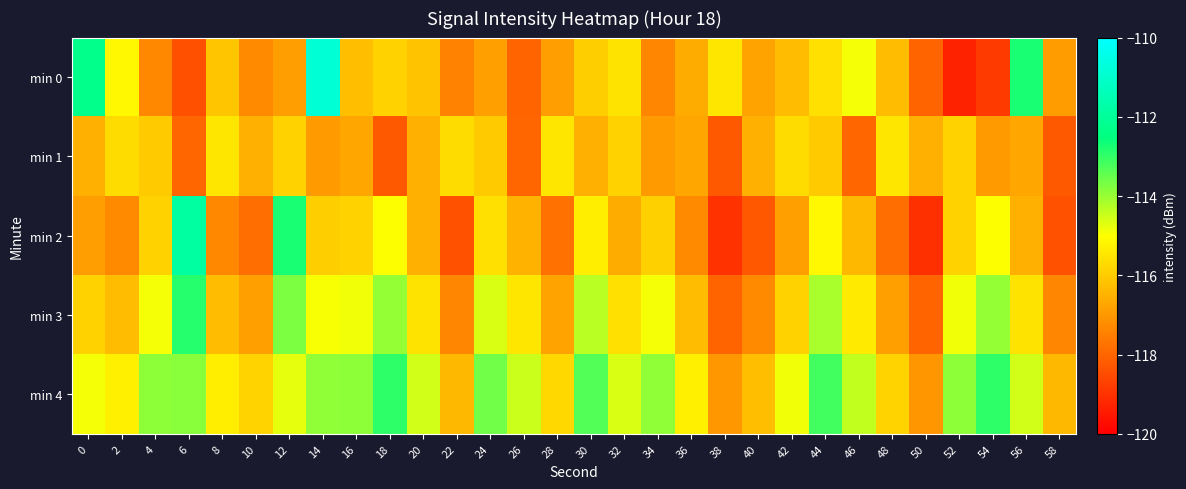

Reading right to left, list all the values displayed in this chart.

min 0: 58=-116.9	56=-112.7	54=-118.8	52=-119.3	50=-118.0	48=-116.3	46=-114.9	44=-115.6	42=-116.3	40=-116.8	38=-115.5	36=-116.6	34=-117.4	32=-115.5	30=-116.0	28=-116.9	26=-118.0	24=-116.8	22=-117.4	20=-116.1	18=-115.9	16=-116.3	14=-110.9	12=-116.9	10=-117.3	8=-116.1	6=-118.4	4=-117.3	2=-115.1	0=-112.3
min 1: 58=-118.2	56=-116.8	54=-117.0	52=-115.9	50=-116.5	48=-115.5	46=-118.0	44=-116.0	42=-115.7	40=-116.5	38=-118.2	36=-116.8	34=-117.0	32=-115.9	30=-116.5	28=-115.5	26=-118.0	24=-116.0	22=-115.7	20=-116.5	18=-118.2	16=-116.8	14=-117.0	12=-115.9	10=-116.5	8=-115.5	6=-118.0	4=-116.0	2=-115.7	0=-116.5
min 2: 58=-118.4	56=-116.5	54=-115.0	52=-115.9	50=-119.0	48=-117.8	46=-116.4	44=-115.1	42=-116.9	40=-118.3	38=-119.0	36=-117.3	34=-115.9	32=-116.6	30=-115.3	28=-117.8	26=-116.5	24=-115.6	22=-118.4	20=-116.5	18=-115.0	16=-115.9	14=-115.9	12=-112.7	10=-117.8	8=-117.3	6=-111.9	4=-115.9	2=-117.3	0=-116.9
min 3: 58=-117.4	56=-115.5	54=-114.0	52=-114.9	50=-118.0	48=-116.8	46=-115.4	44=-114.1	42=-115.9	40=-117.3	38=-118.0	36=-116.3	34=-114.9	32=-115.6	30=-114.3	28=-116.8	26=-115.5	24=-114.6	22=-117.4	20=-115.5	18=-114.0	16=-114.9	14=-114.9	12=-113.7	10=-116.8	8=-116.3	6=-112.9	4=-114.9	2=-116.3	0=-115.9
min 4: 58=-116.4	56=-114.5	54=-113.0	52=-113.9	50=-117.0	48=-115.8	46=-114.4	44=-113.1	42=-114.9	40=-116.3	38=-117.0	36=-115.3	34=-113.9	32=-114.6	30=-113.3	28=-115.8	26=-114.5	24=-113.6	22=-116.4	20=-114.5	18=-113.0	16=-113.9	14=-113.9	12=-114.7	10=-115.8	8=-115.3	6=-113.9	4=-113.9	2=-115.3	0=-114.9